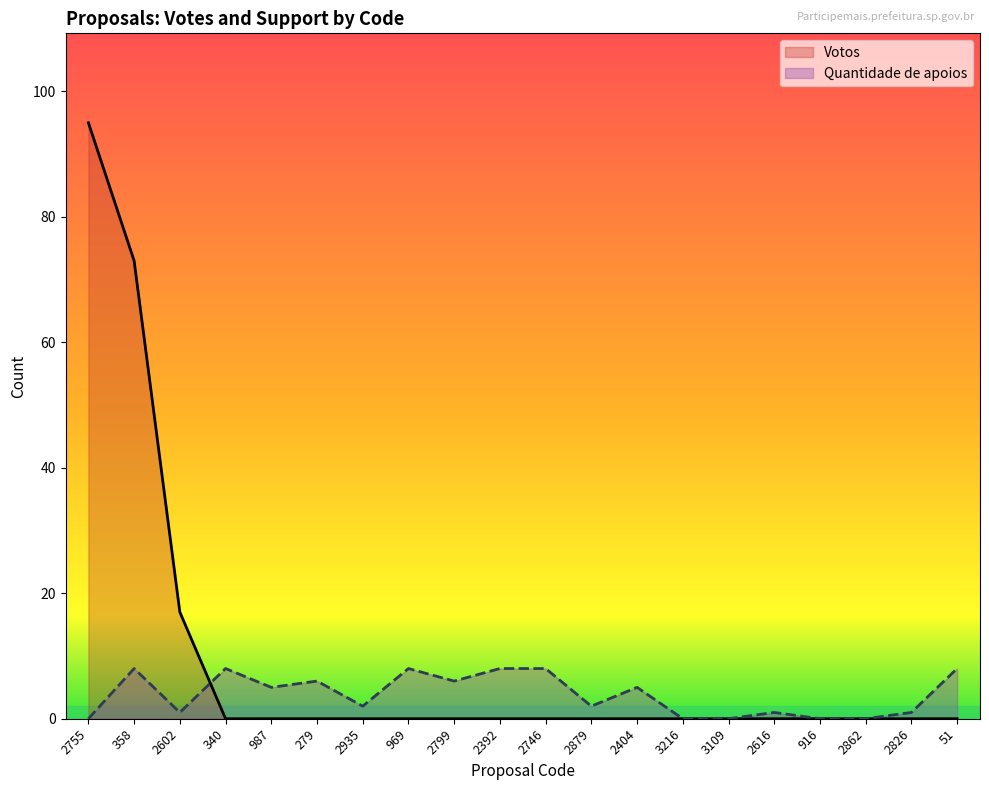

What is the sum of the Votos values at 2755 and 2746?

95